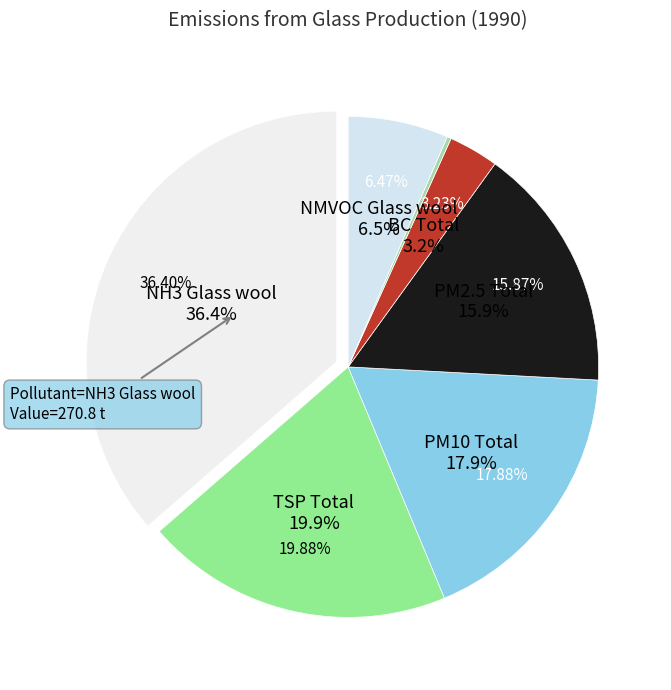

Is there a majority slice in this chart?

No